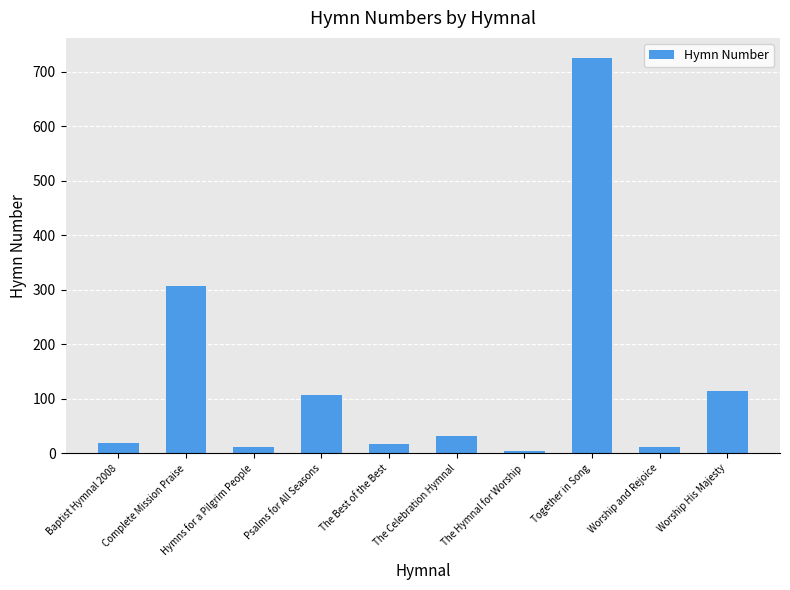

What is the difference between the values at The Best of the Best and Together in Song?

708